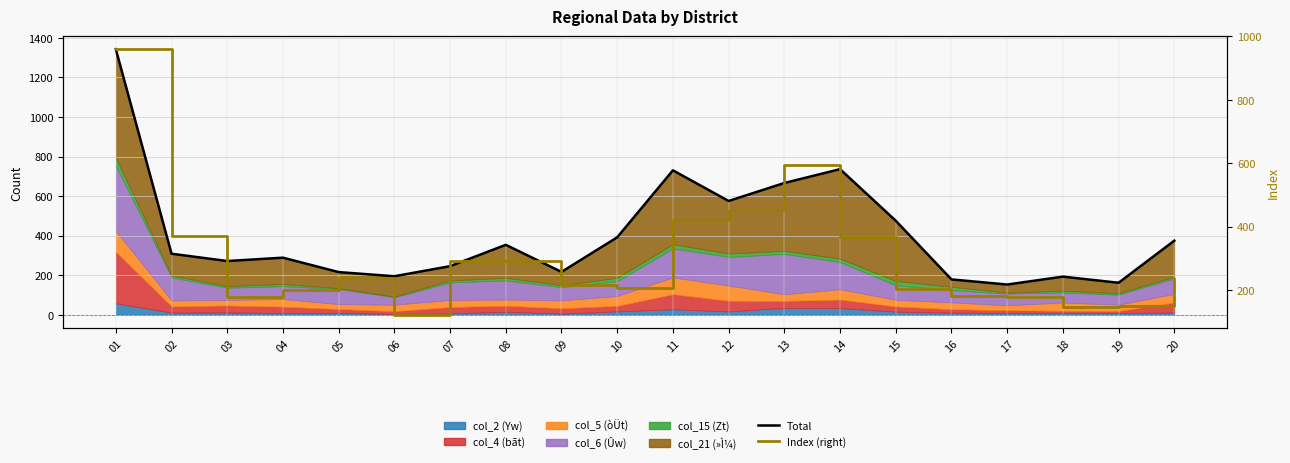

True or false: Index (right) has a value of 199.5 at 04.

True